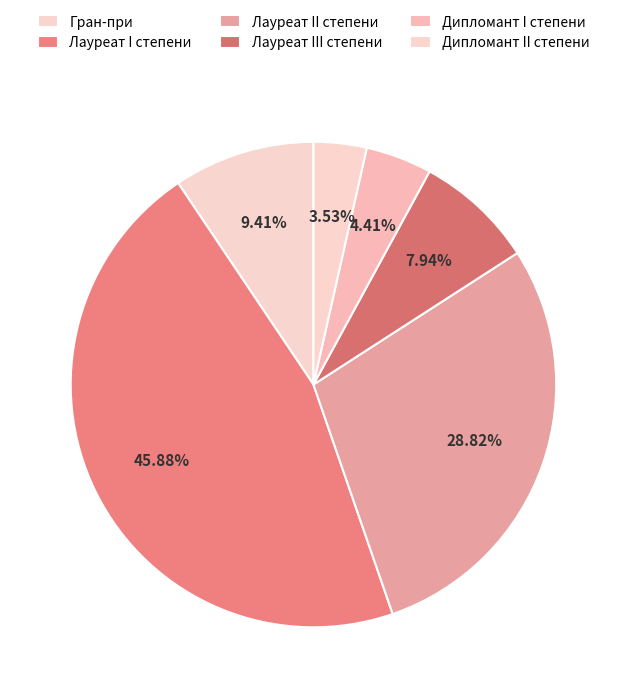

Is there any slice that represents more than half of the pie?

No